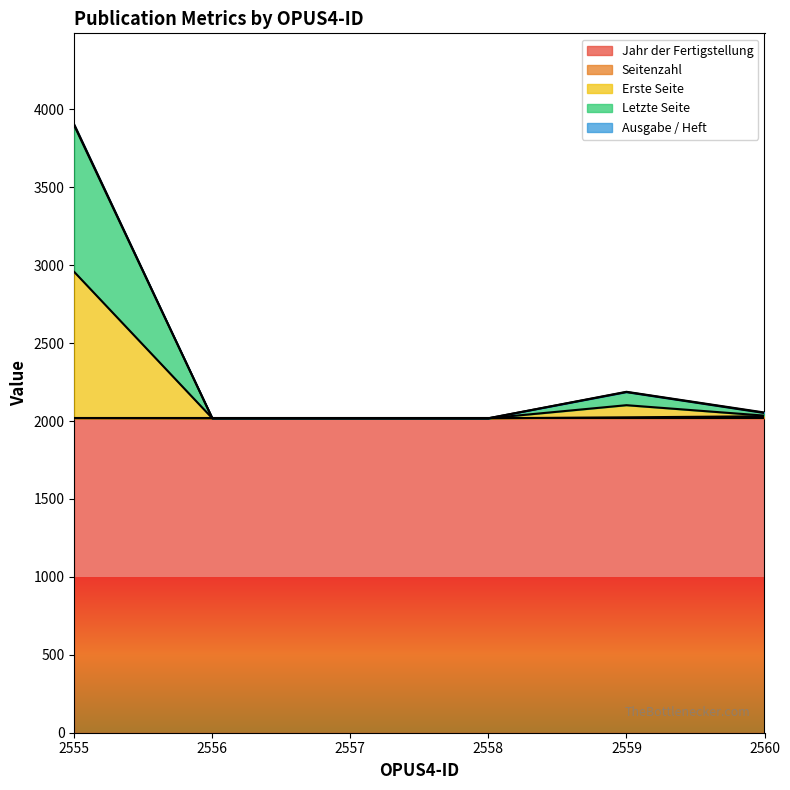

Which category has the lowest value across all series?

2556